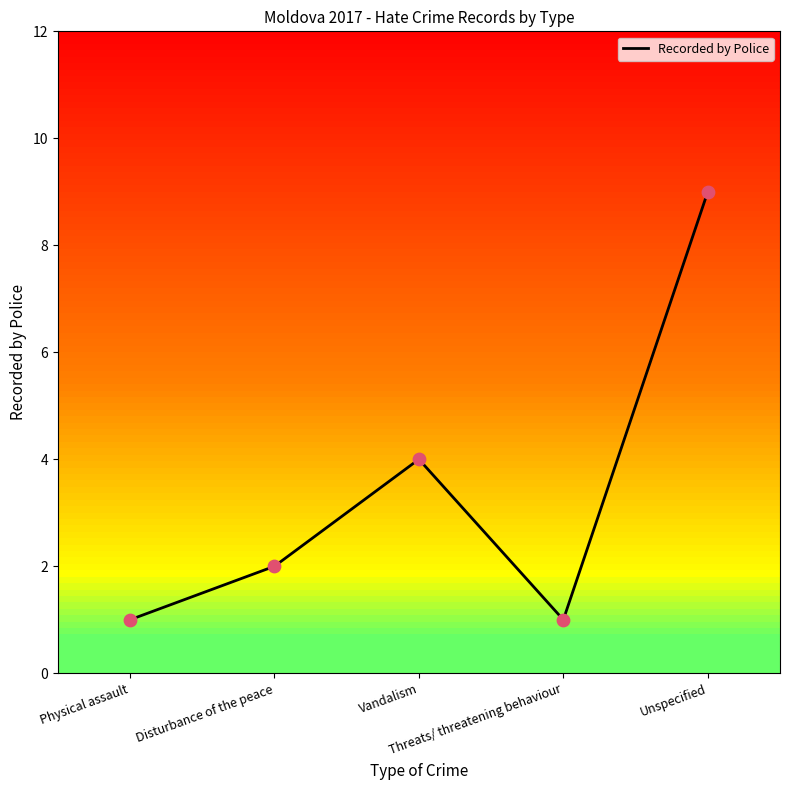

Which has a higher value, Disturbance of the peace or Threats/ threatening behaviour?

Disturbance of the peace